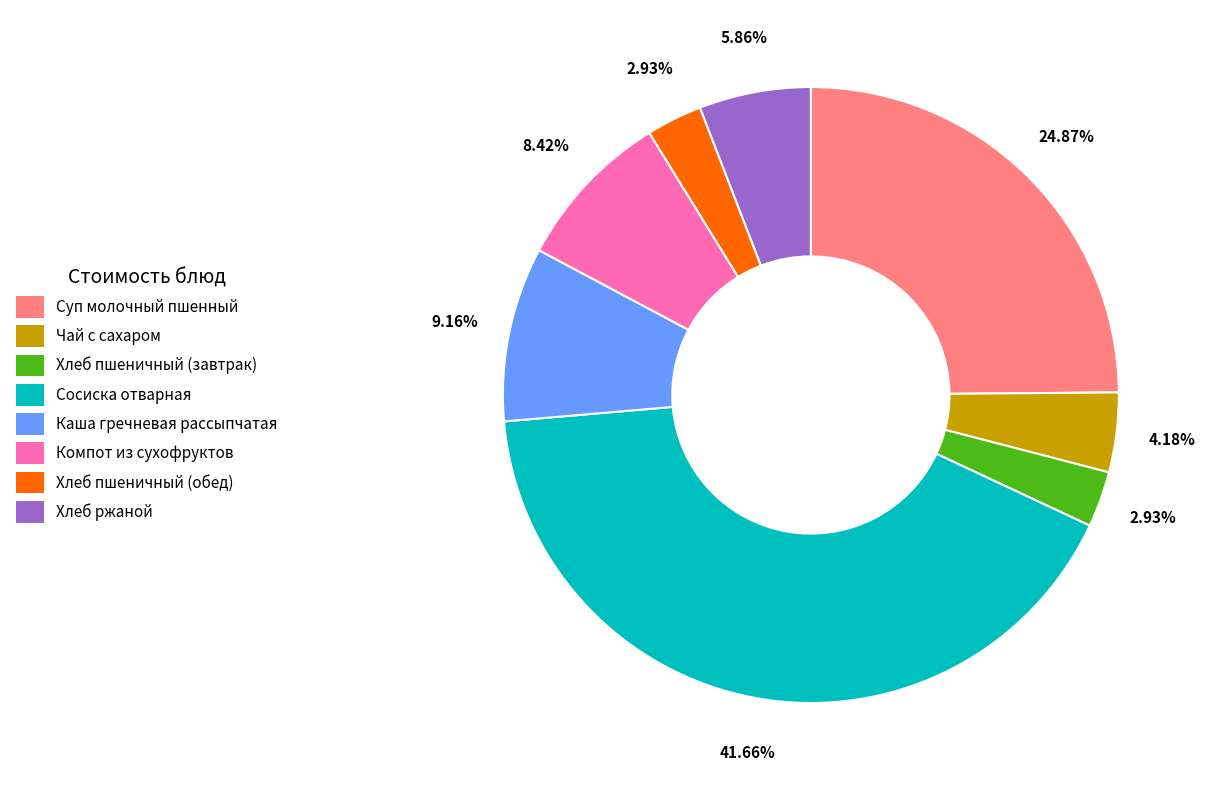

To the nearest percent, what percentage of the pie is Каша гречневая рассыпчатая?

9%